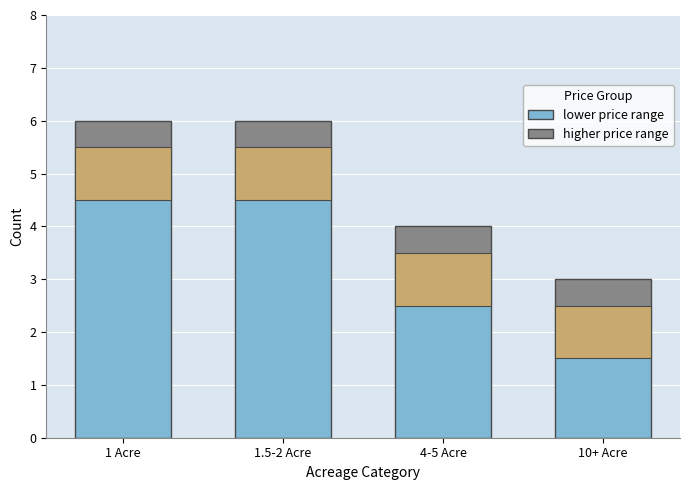

What is the total value across all series at 10+ Acre?

3